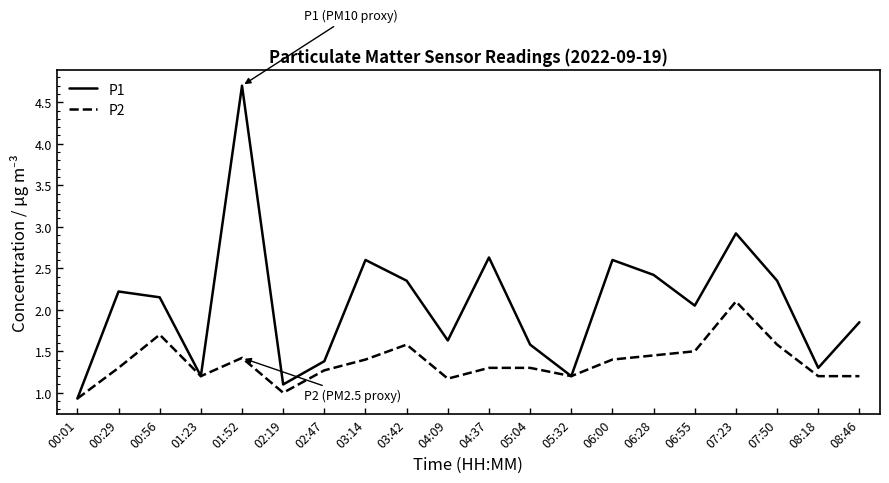

What position from the right is 04:09?

11